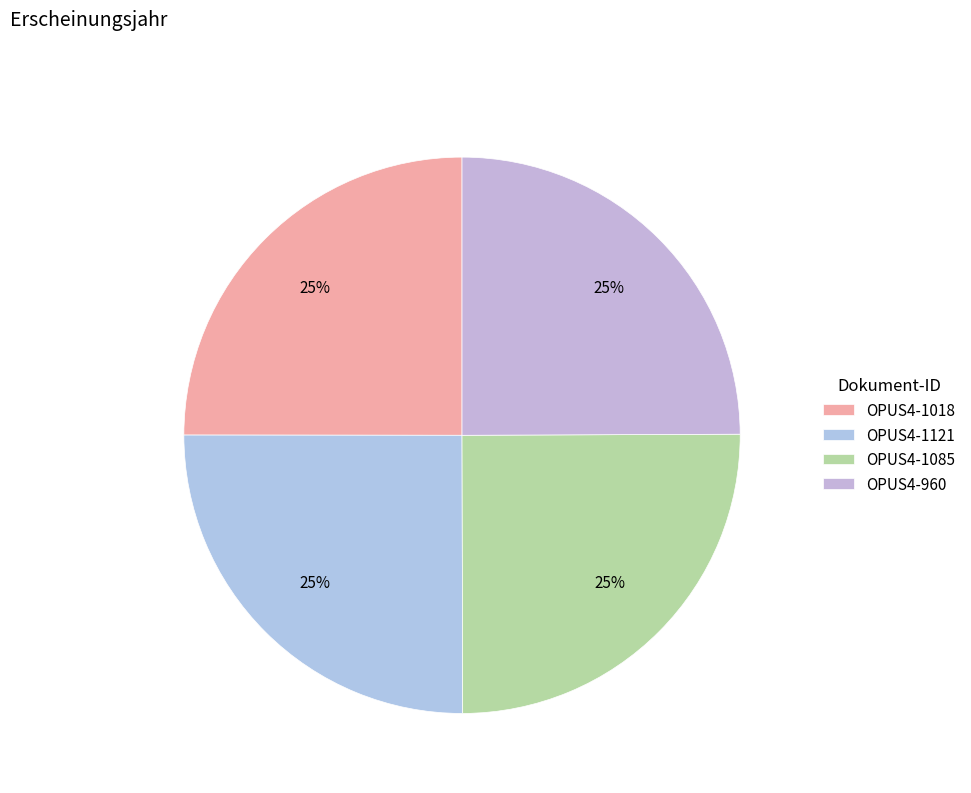

Which has a higher value, OPUS4-960 or OPUS4-1085?

OPUS4-1085